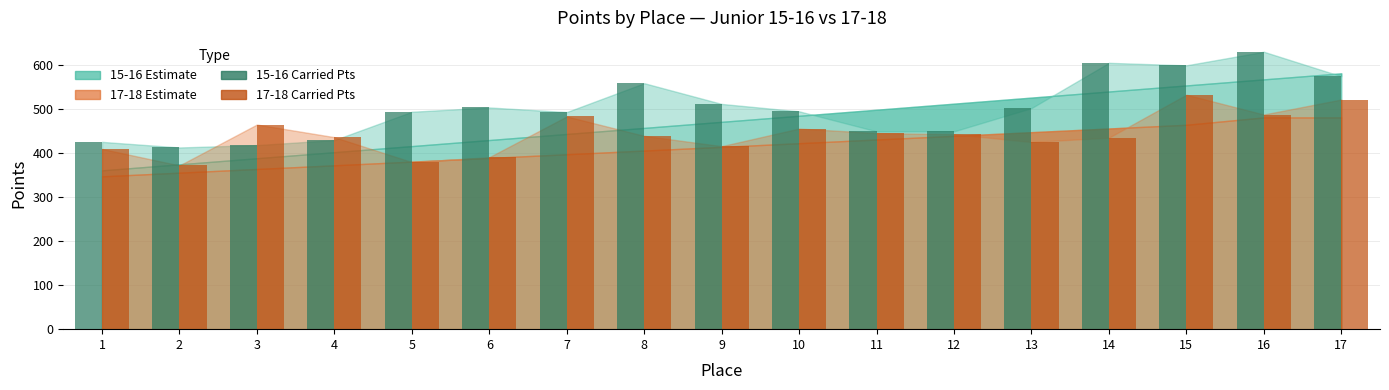

What is the maximum value shown in the chart?

631.0